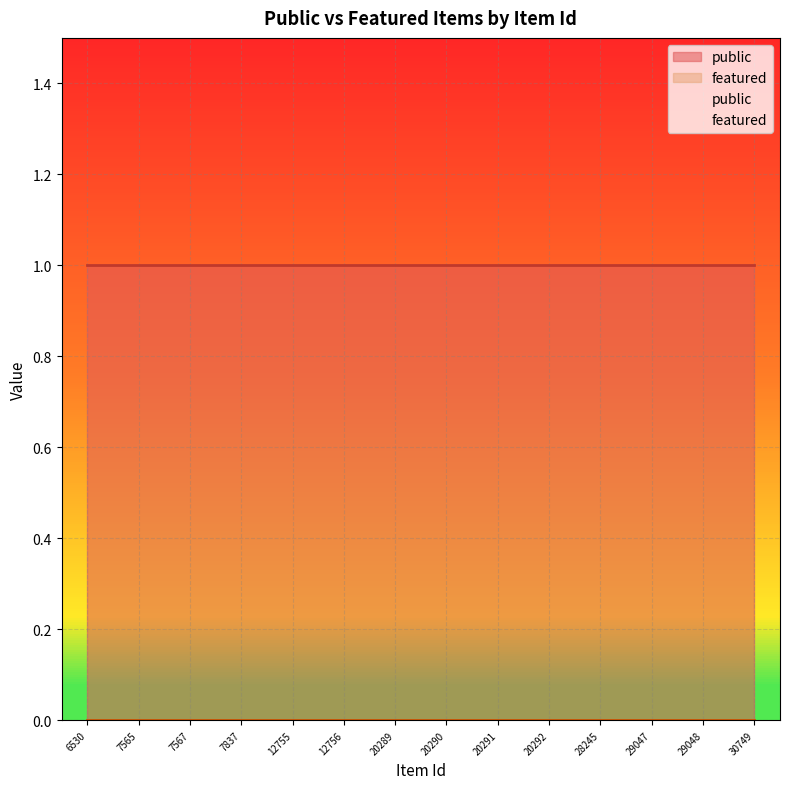

How many lines are shown in the chart?

2